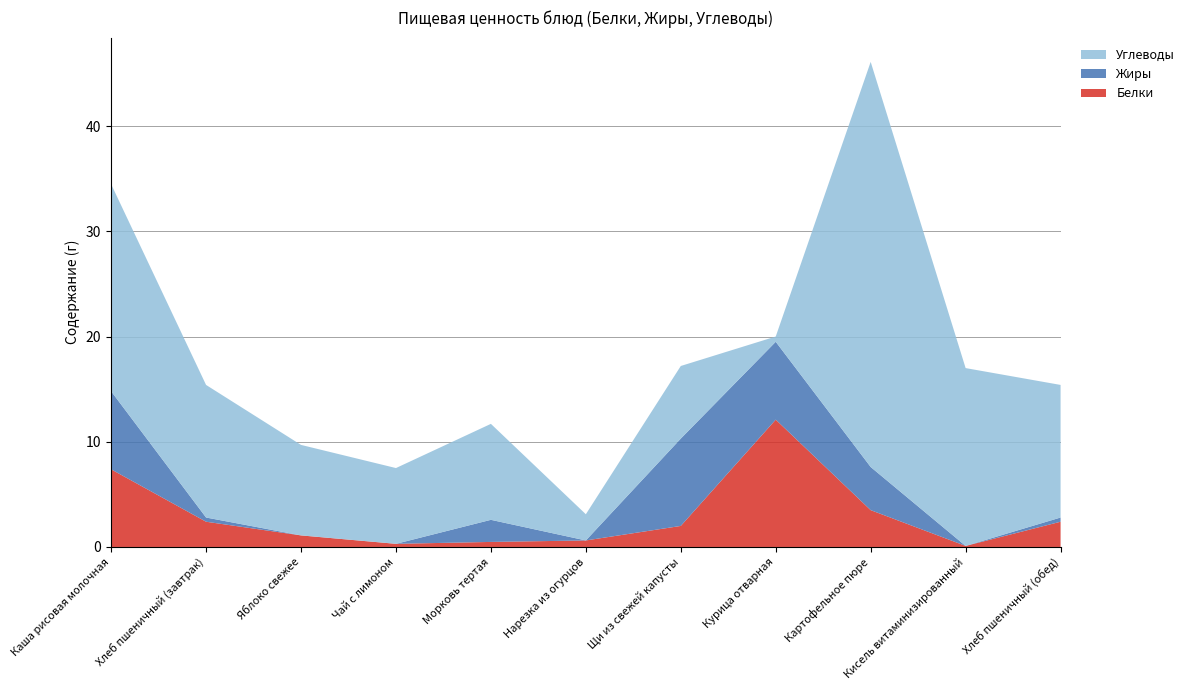

Reading right to left, what are all the values shown in this chart?

Белки: 2.4	0.1	3.5	12.1	2.0	0.6	0.5	0.3	1.1	2.4	7.4
Жиры: 0.4	0.0	4.1	7.4	8.3	0.0	2.1	0.0	0.0	0.4	7.4
Углеводы: 12.6	16.9	38.5	0.5	6.9	2.5	9.1	7.2	8.6	12.6	19.7